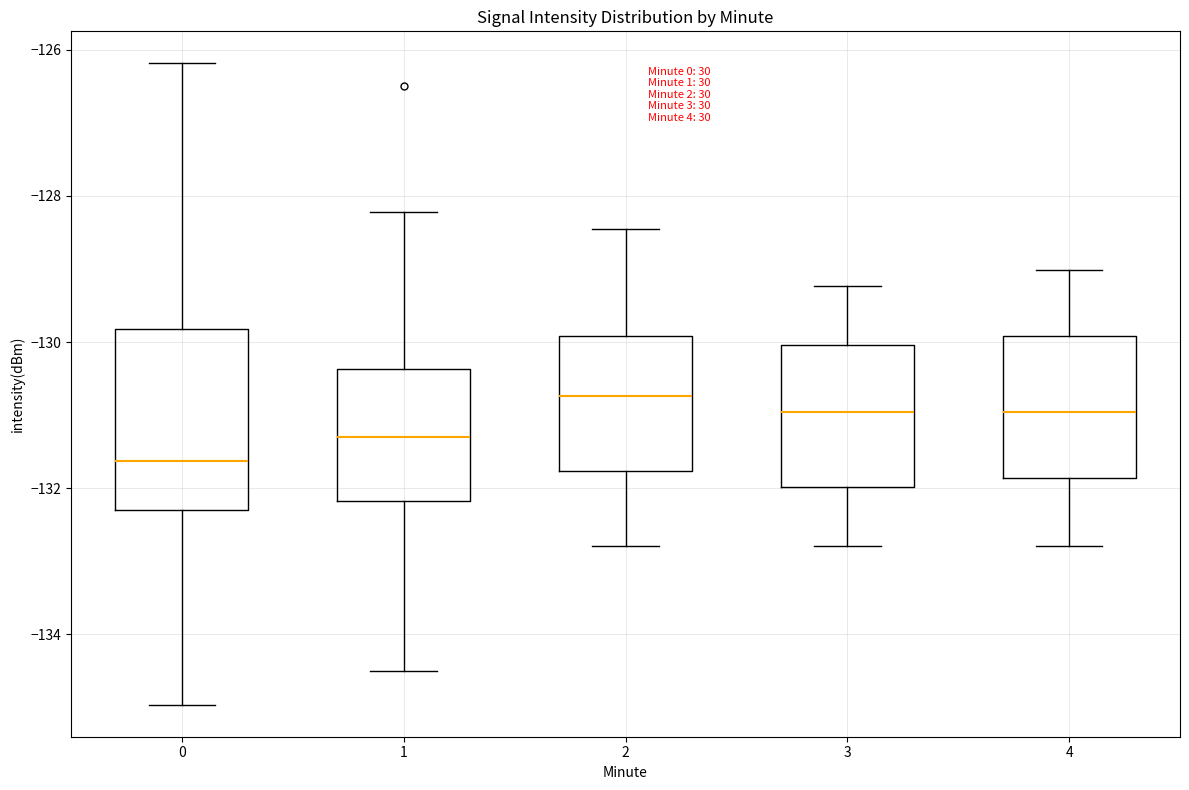

Which box is the tallest, from its lower edge to its upper edge?

0